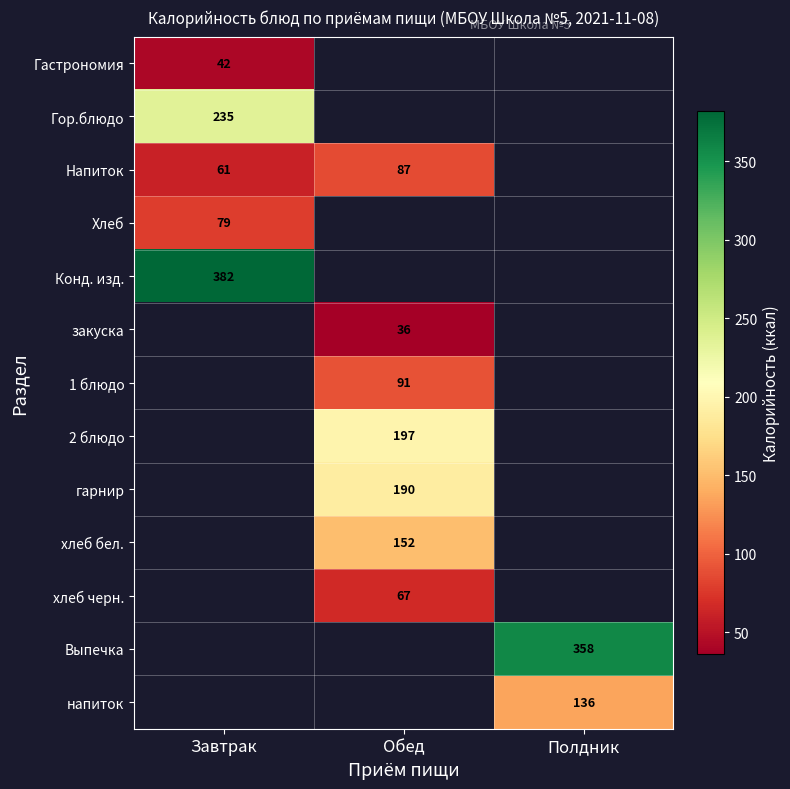

True or false: 2 блюдо has a value of 197 at Обед.

True